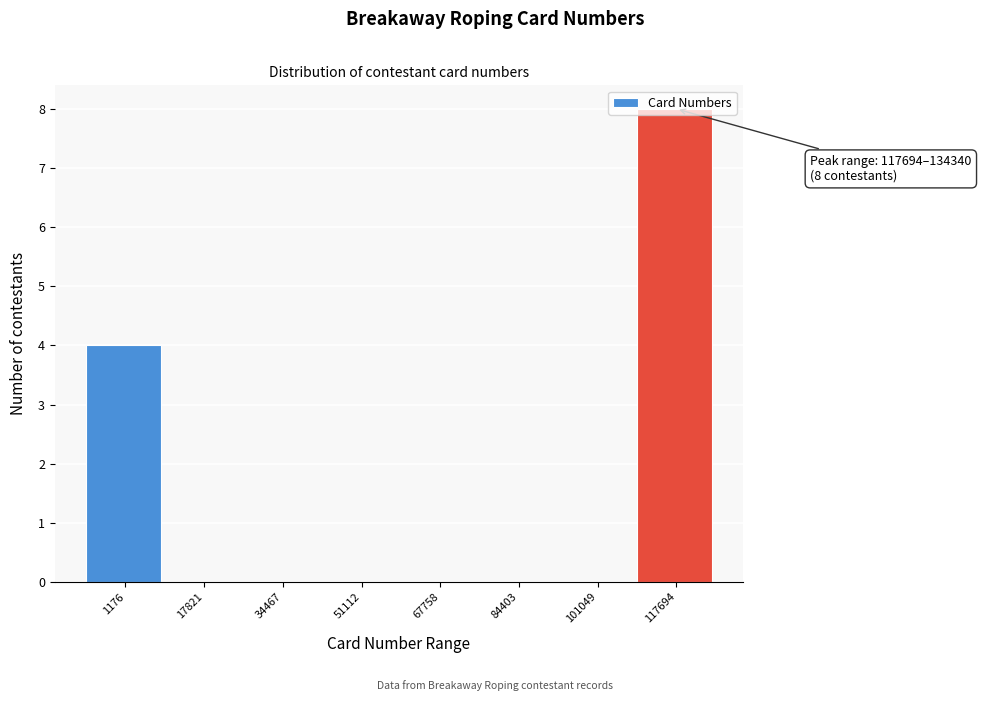

Is it true that the value at 34467 is -5?

False